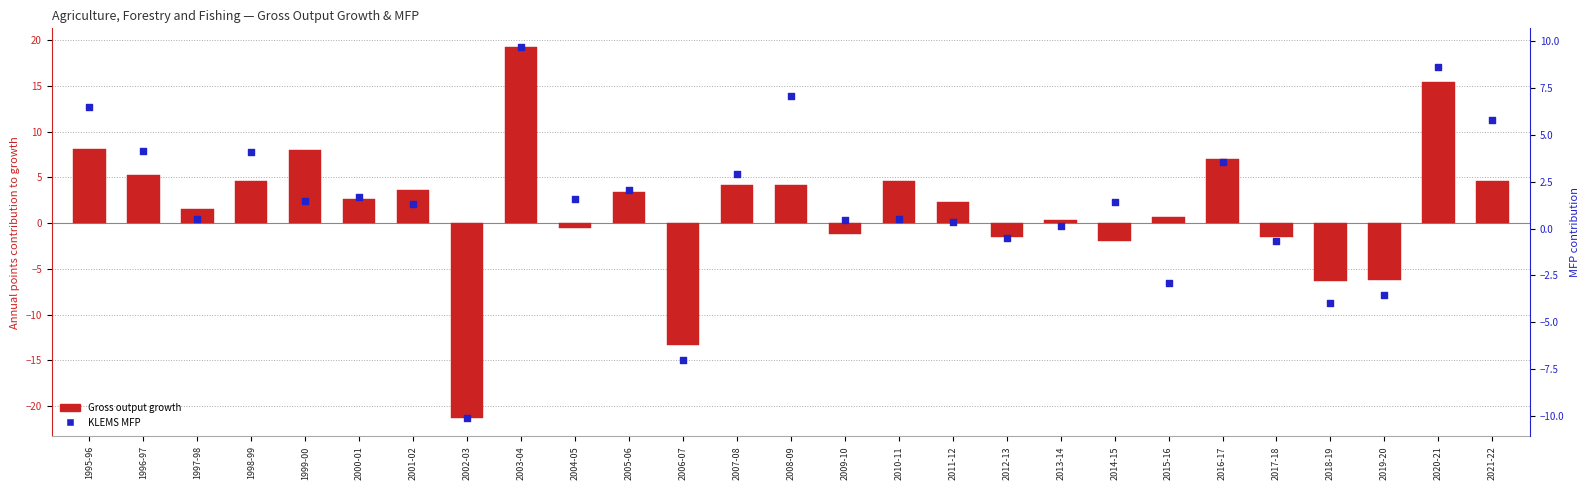

What are all the series names shown in the legend?

Gross output growth, KLEMS MFP